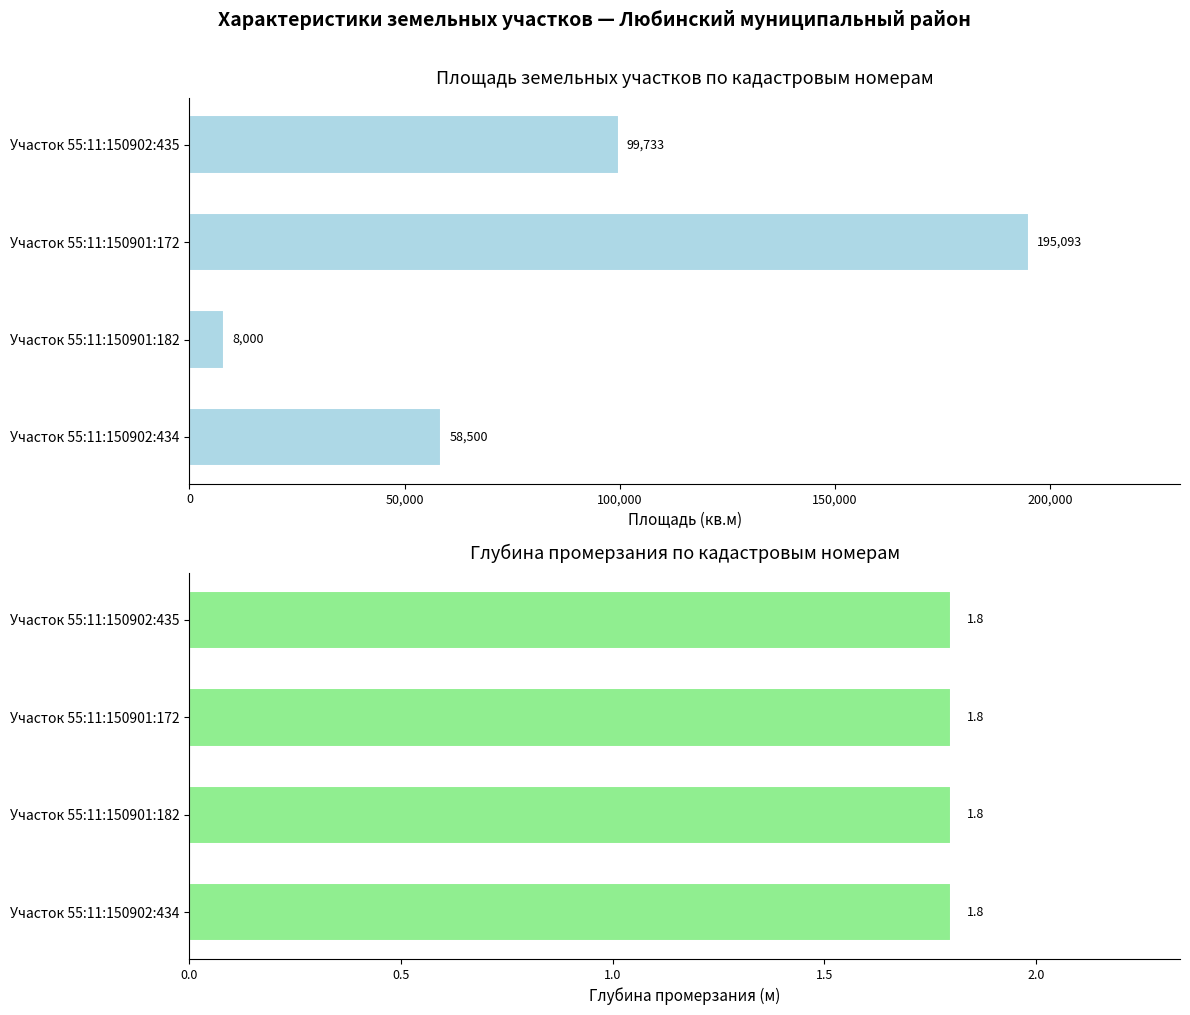

Rank the series at 50,000 from lowest to highest value.

Глубина промерзания, м, Площадь земельного участка, кв.м